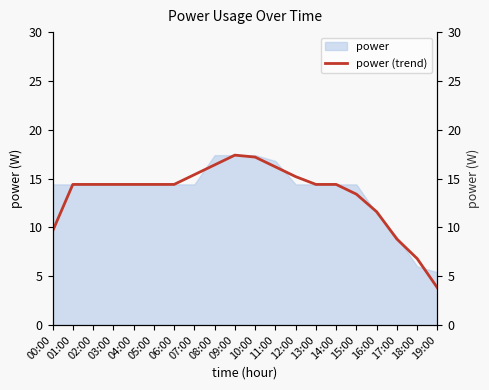

What value does the data have at 14:00?

14.4